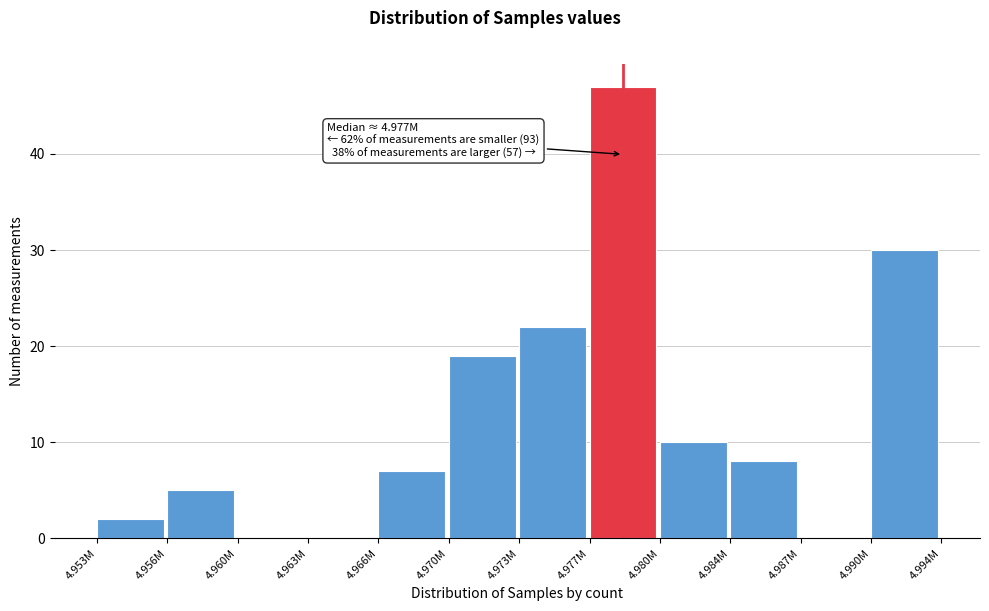

Reading right to left, extract all data points from this chart.

4.990M=30	4.987M=0	4.984M=8	4.980M=10	4.977M=47	4.973M=22	4.970M=19	4.966M=7	4.963M=0	4.960M=0	4.956M=5	4.953M=2